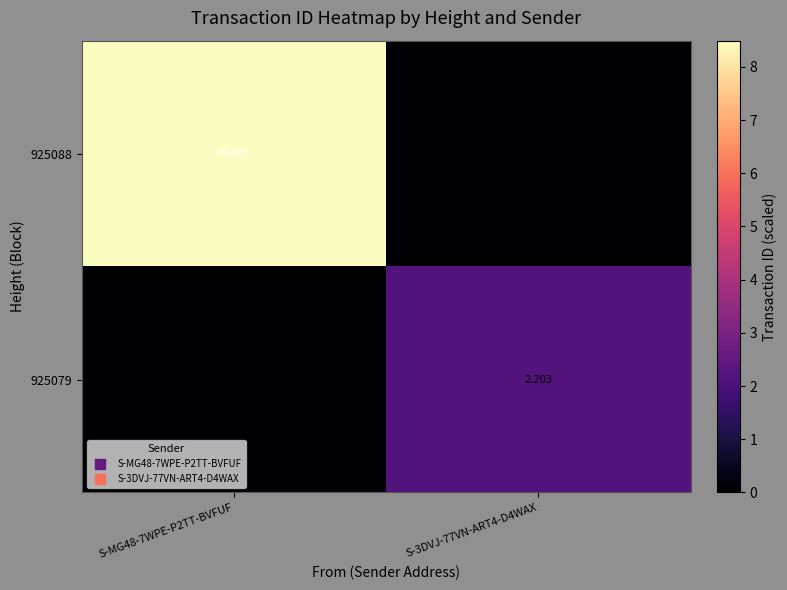

What is the difference between the row_1 values at S-MG48-7WPE-P2TT-BVFUF and S-3DVJ-77VN-ART4-D4WAX?

8.5